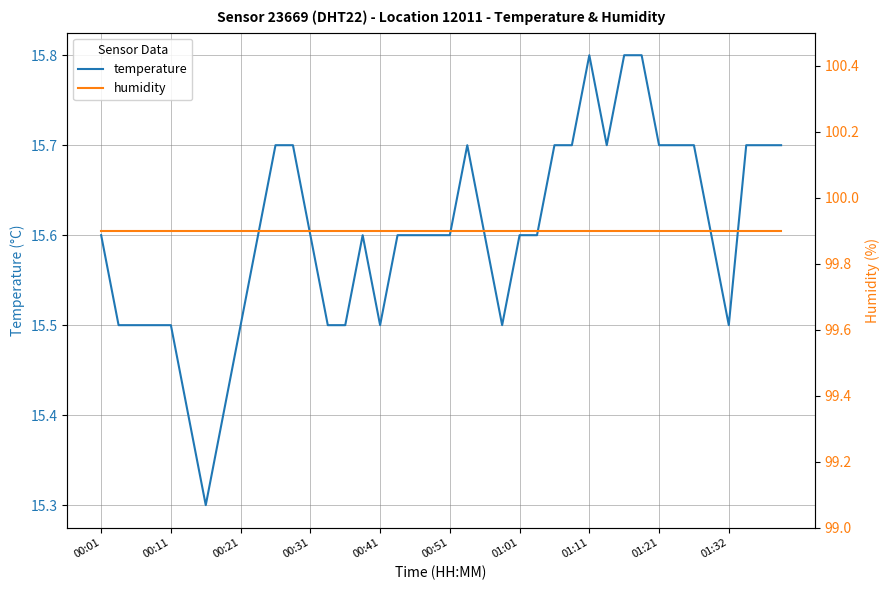

What is the highest value of the temperature series?

15.8